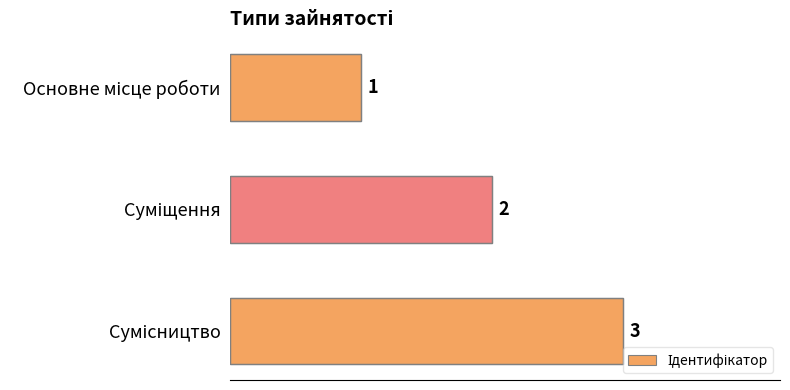

Count the number of data series in this chart.

1